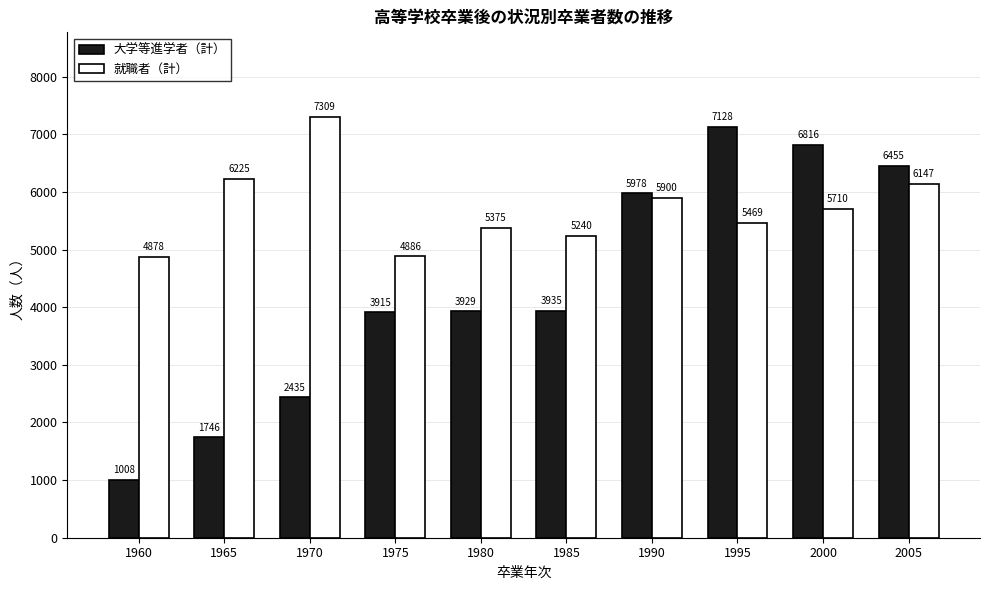

At how many categories does at least one series exceed 2437?

10